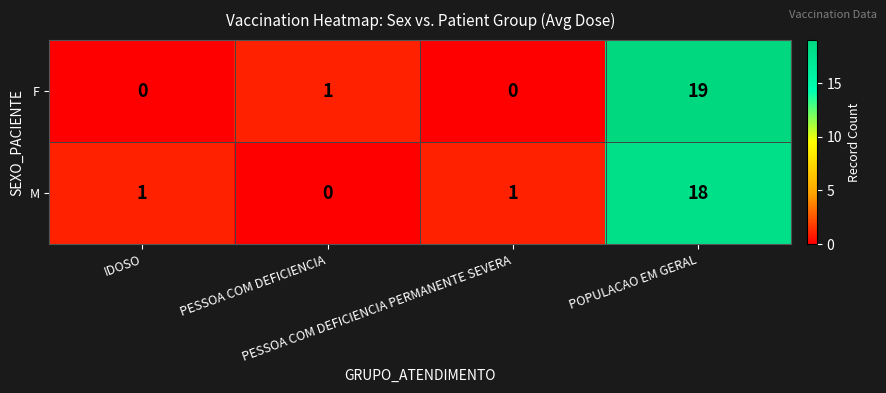

What is the highest value of the M series?

18